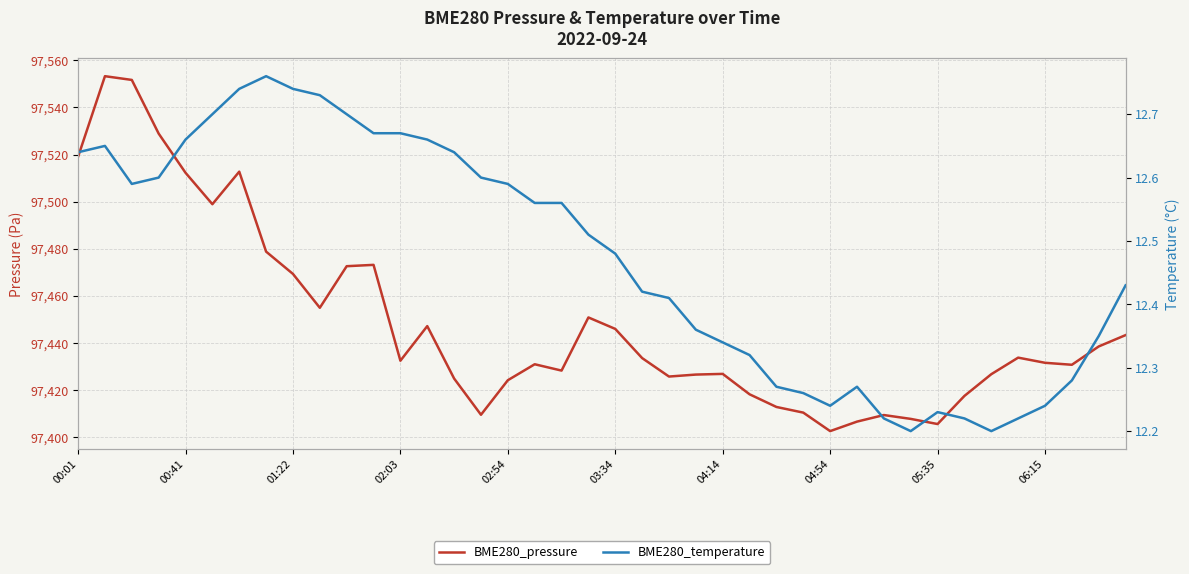

Reading right to left, extract all data points from this chart.

BME280_pressure: 97443.3	97438.5	97430.8	97431.6	97433.8	97426.8	97417.5	97405.6	97407.8	97409.4	97406.6	97402.6	97410.4	97412.8	97418.2	97426.9	97426.6	97425.8	97433.6	97446.0	97450.8	97428.3	97431.0	97424.2	97409.5	97424.9	97447.2	97432.5	97473.2	97472.6	97454.9	97469.3	97478.8	97512.7	97498.9	97512.2	97528.9	97551.7	97553.2	97519.1
BME280_temperature: 12.4	12.3	12.3	12.2	12.2	12.2	12.2	12.2	12.2	12.2	12.3	12.2	12.3	12.3	12.3	12.3	12.4	12.4	12.4	12.5	12.5	12.6	12.6	12.6	12.6	12.6	12.7	12.7	12.7	12.7	12.7	12.7	12.8	12.7	12.7	12.7	12.6	12.6	12.7	12.6